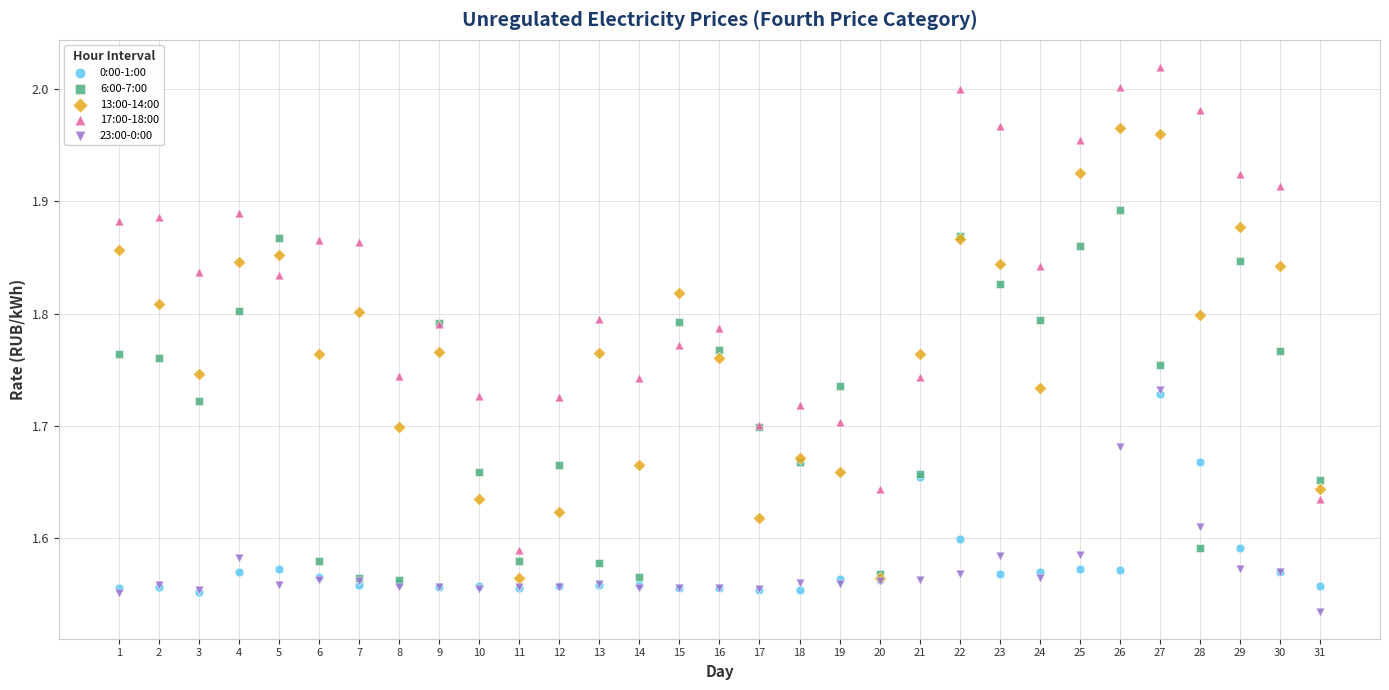

Which series reaches the minimum Y coordinate?

23:00-0:00